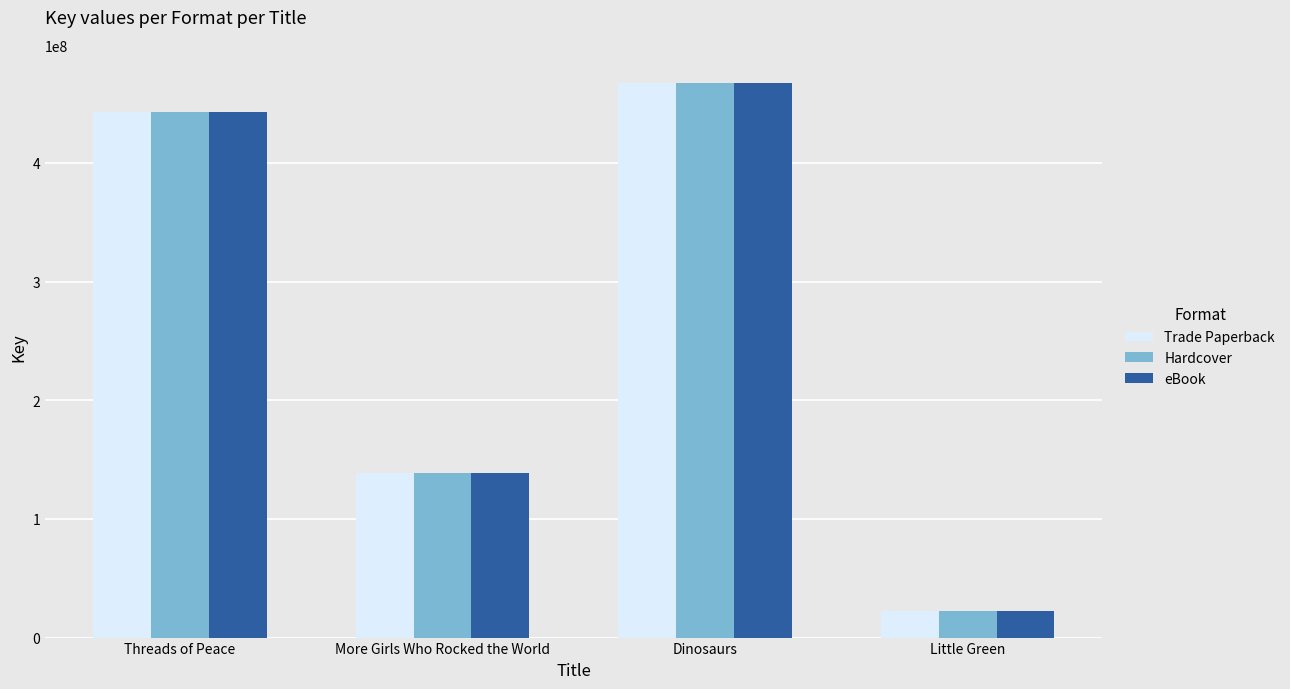

What is the minimum value shown in the chart?

22086725